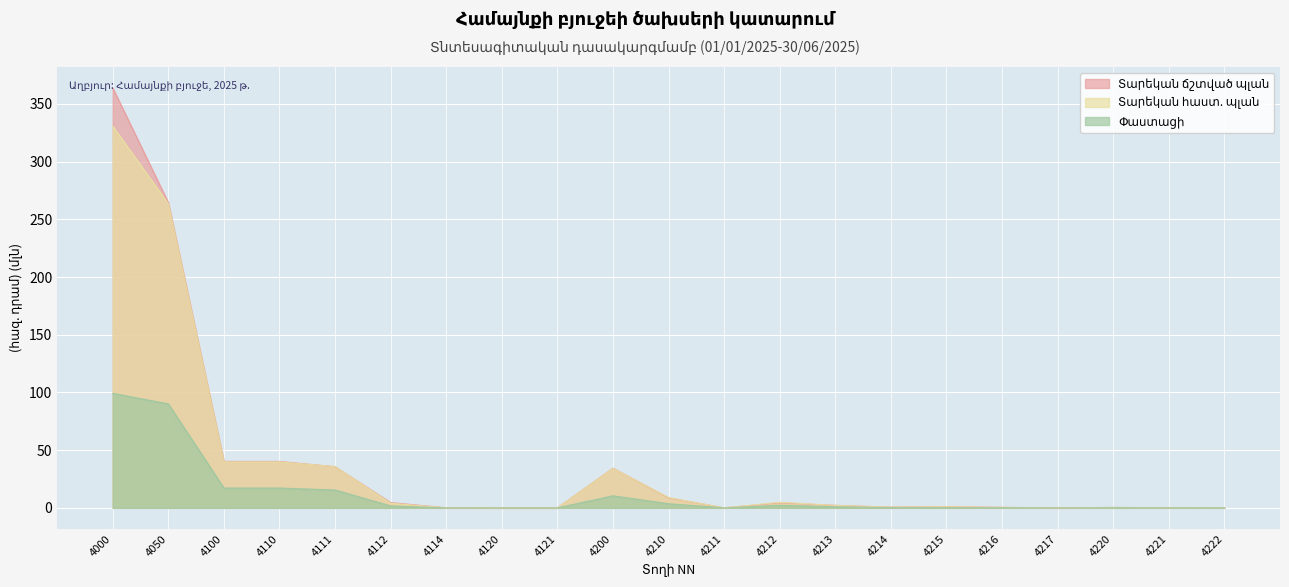

The value of Տարեկան ճշտված պլան at 4210 is 4.5. True or false?

False